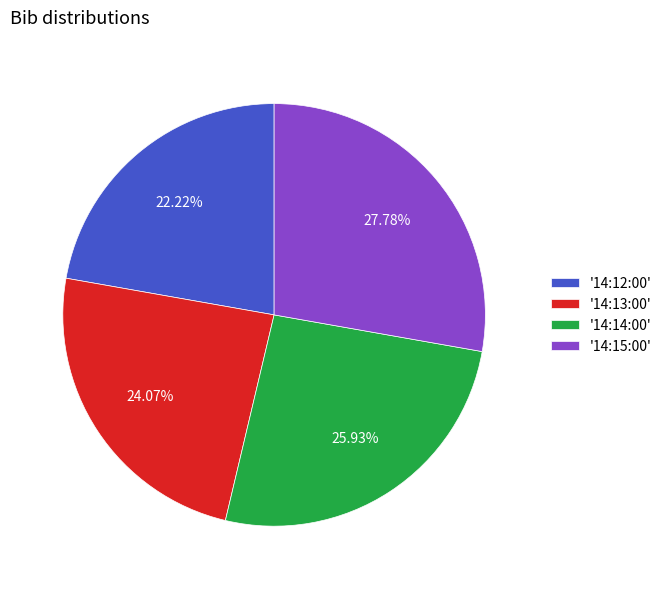

Is there a majority slice in this chart?

No